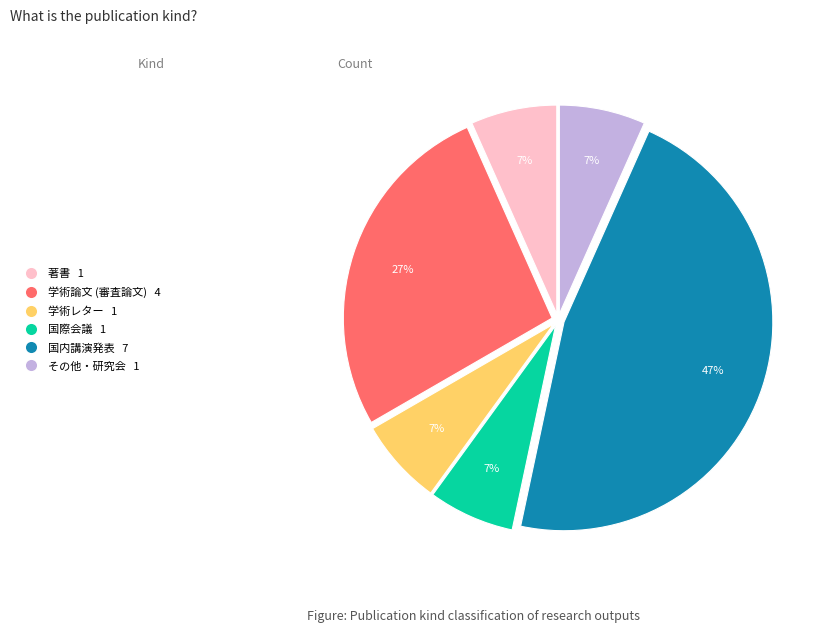

Is the sum of 学術レター and その他・研究会 greater than half?

No